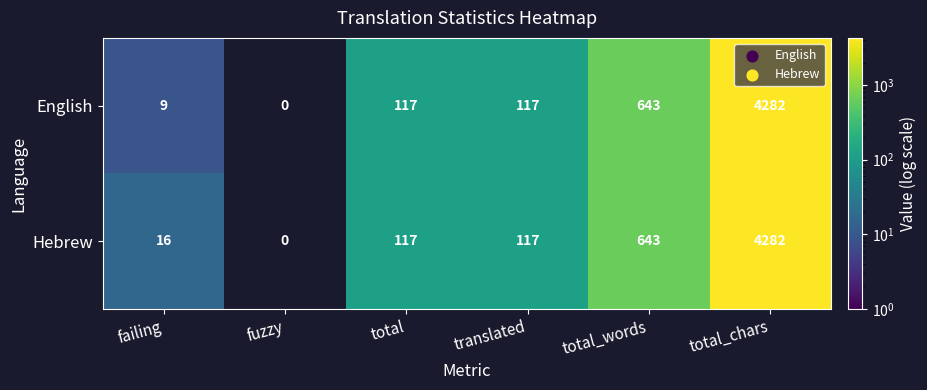

Which category has the lowest value across all series?

fuzzy